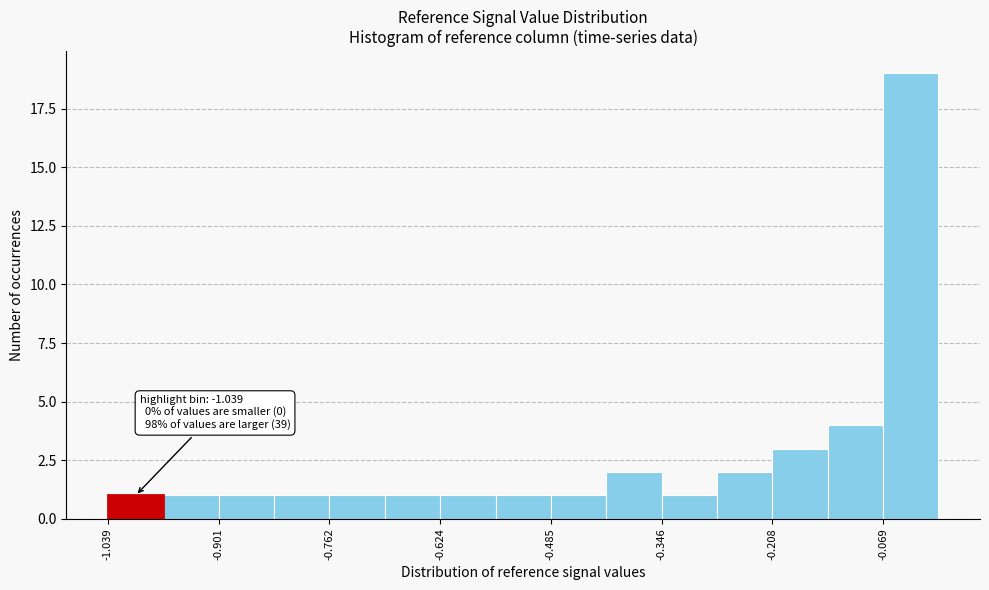

Around what value on the x-axis is the tallest bar? Give the approximate position of its centre, as read against the axis.

-0.04